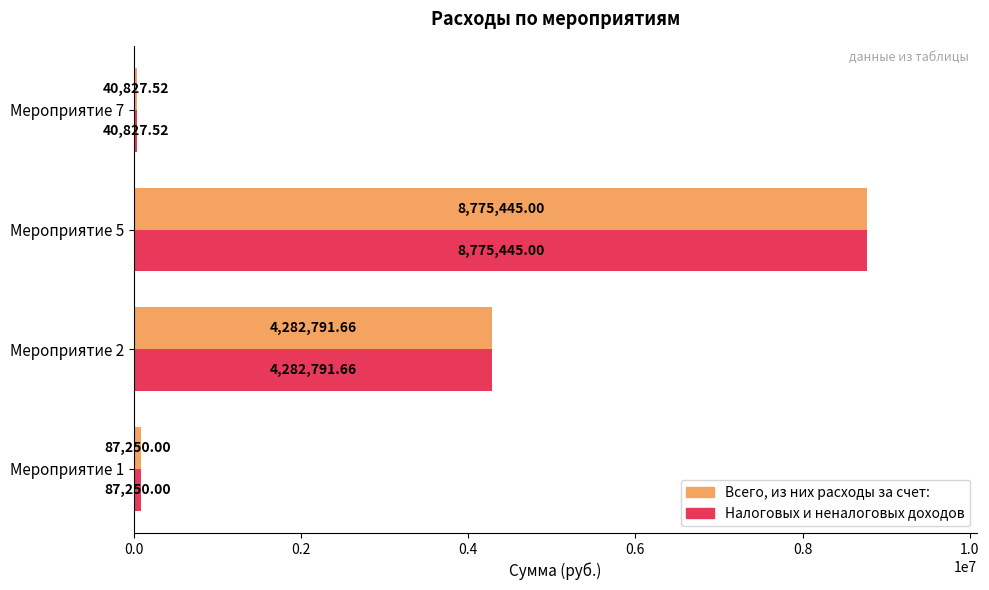

Rank the categories by Всего, из них расходы за счет: value from lowest to highest.

Мероприятие 7, Мероприятие 1, Мероприятие 2, Мероприятие 5